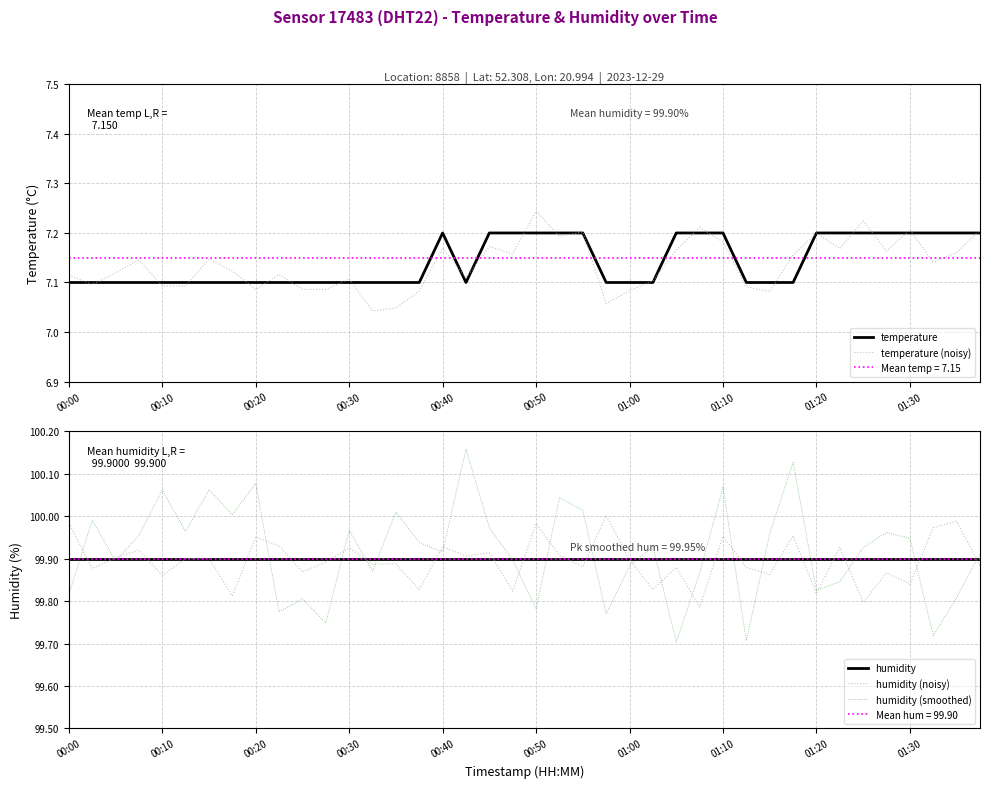

What is the average value of the temperature series?

7.1